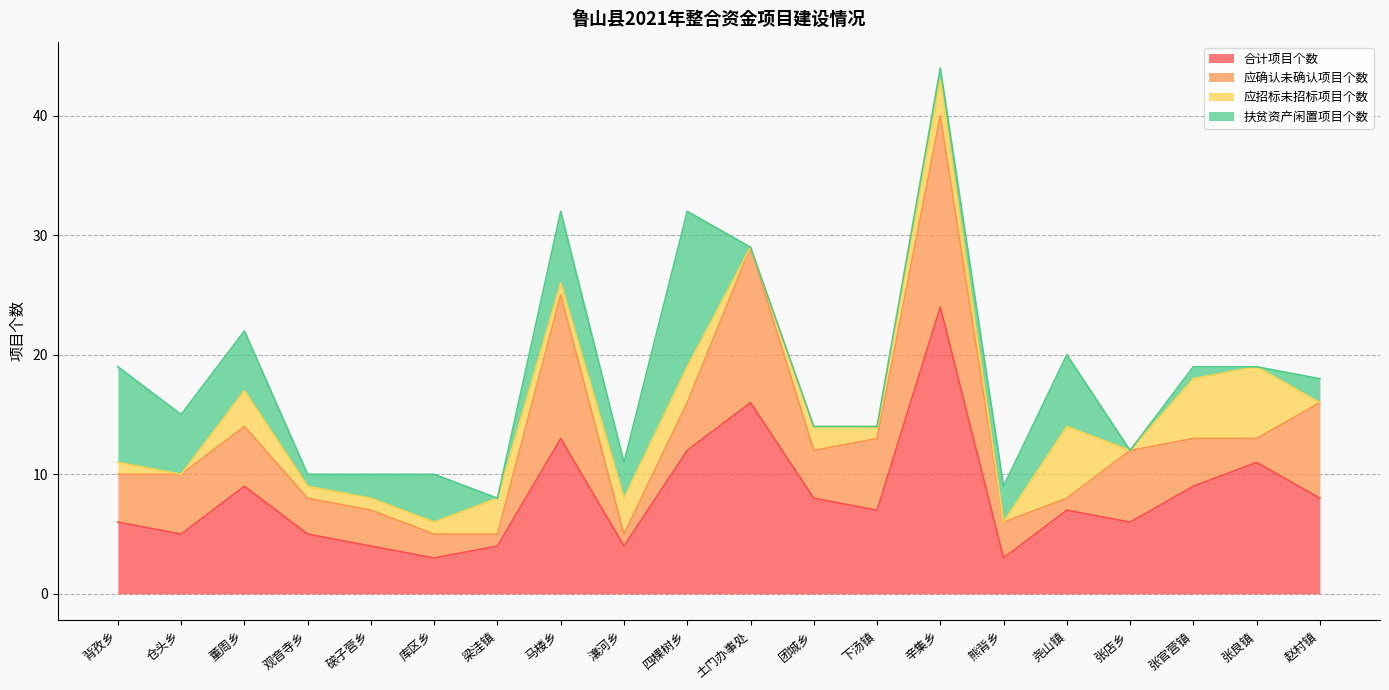

How many lines are shown in the chart?

4